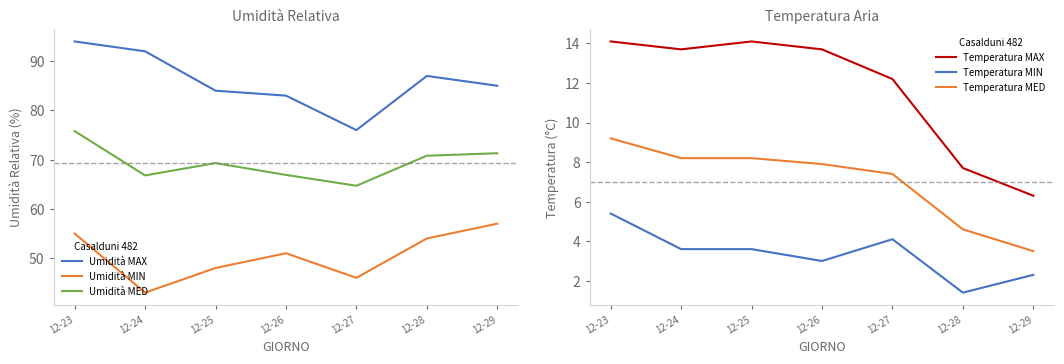

What is the value of the Temperatura MED point at the 1st from the left?

9.2